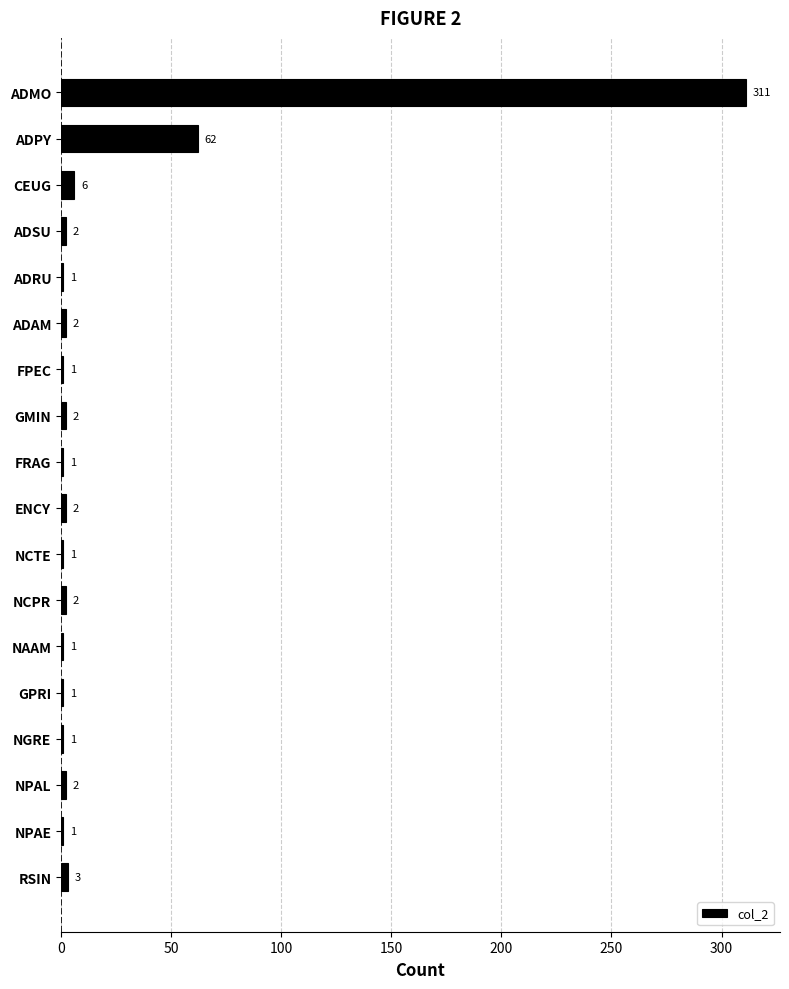

Between NCPR and RSIN, which is larger?

RSIN